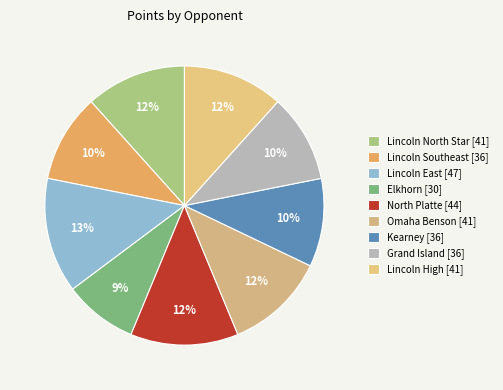

How many segments does this pie chart have?

9